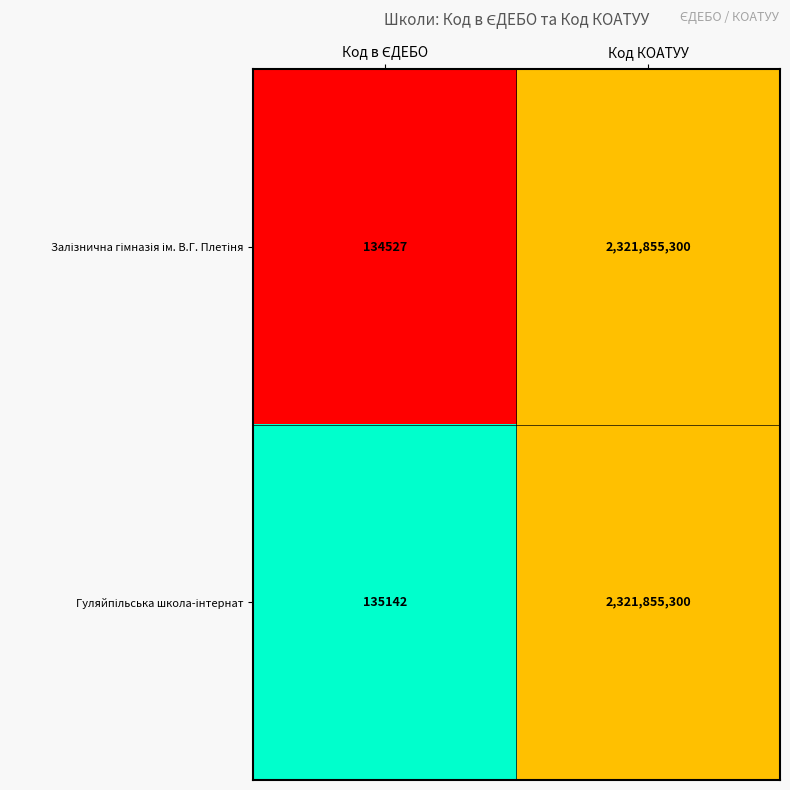

At which category is the sum across all series the highest?

Код КОАТУУ